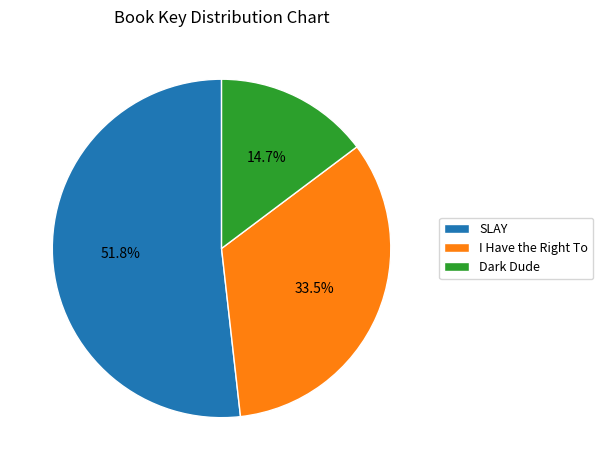

Does any single category account for the majority?

Yes